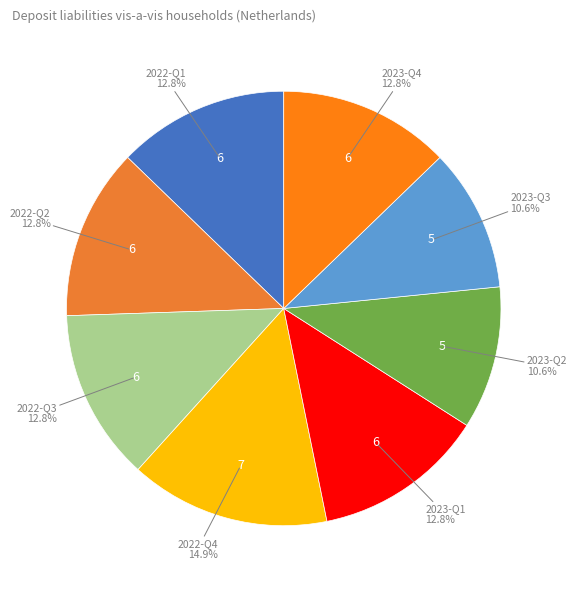

To the nearest percent, what portion does 2023-Q2 represent?

11%